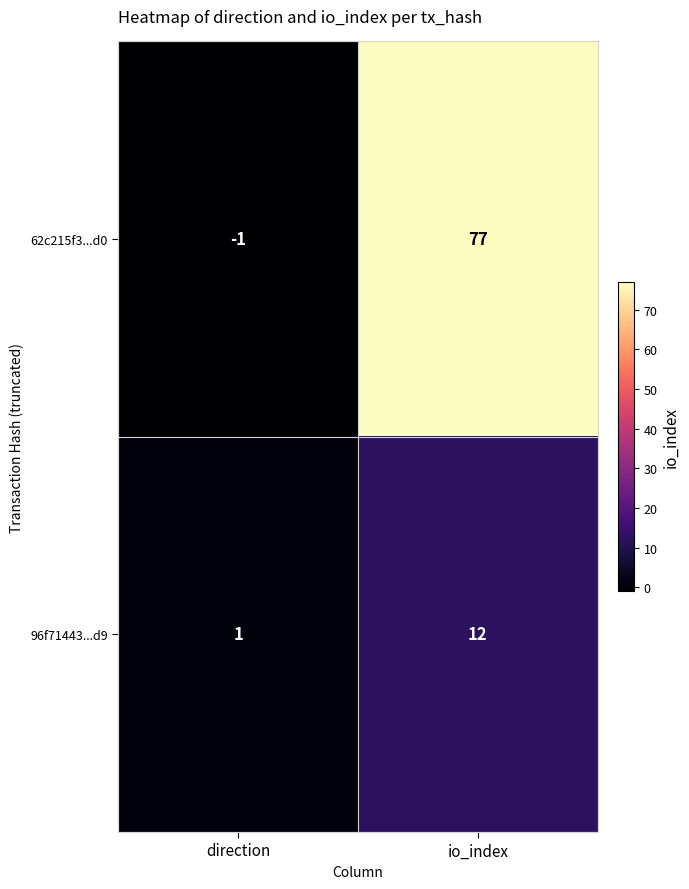

Which series has the widest spread of values?

62c215f3...d0